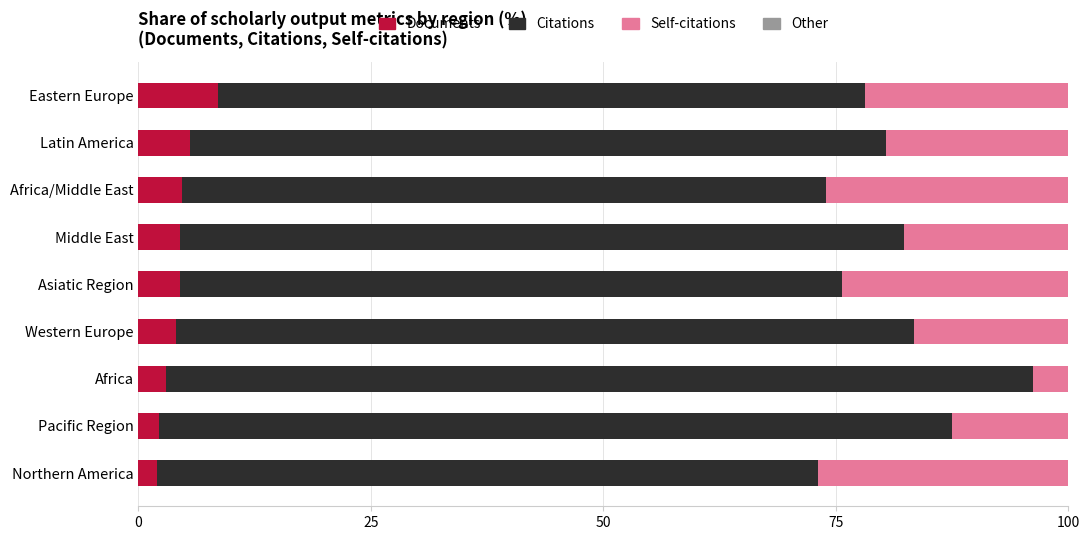

What is the maximum value for Documents?

8.5